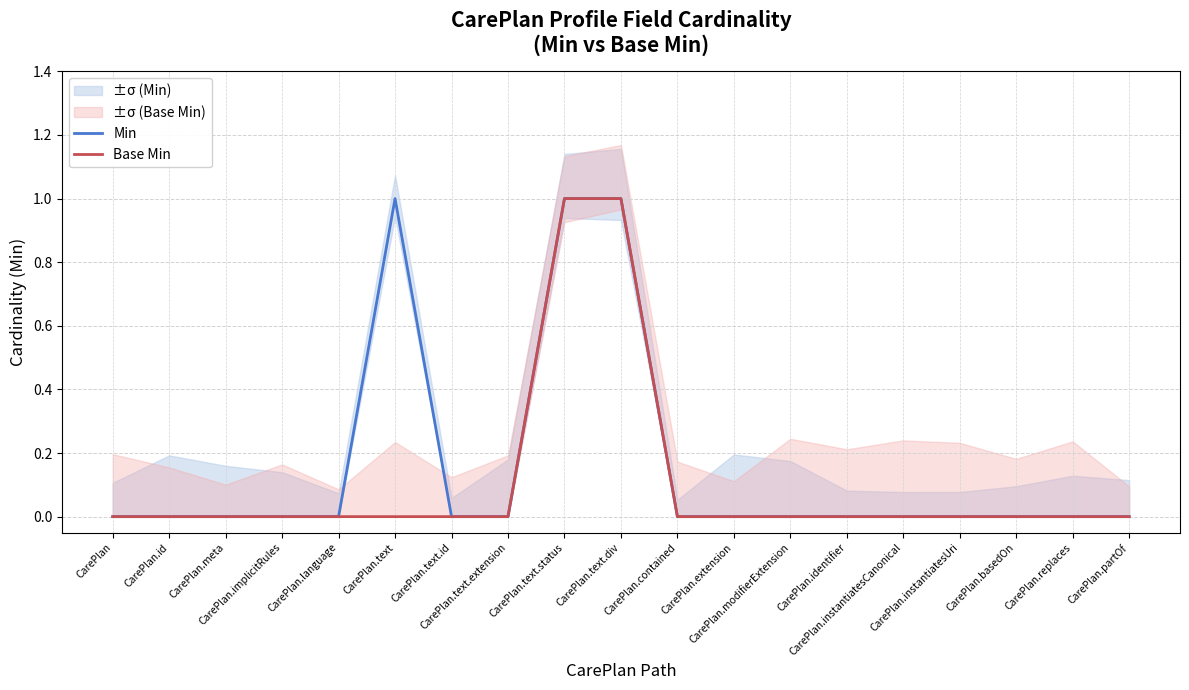

Which label corresponds to the smallest value in the chart?

CarePlan